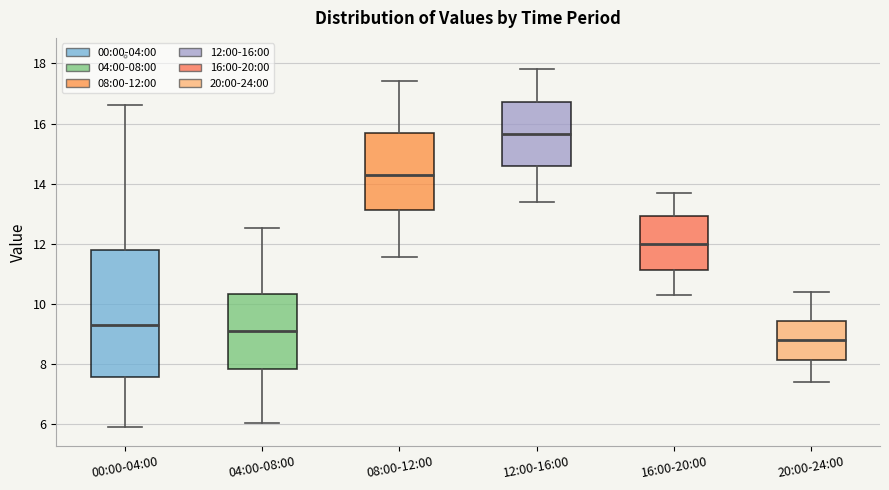

Reading left to right, read every box against the y-axis: the position of its median line, the range the box covers, and the ends of its whiskers. The values are not printed on the chart, so give them approximately, as read against the axis.

00:00-04:00: median 9.2, box 7.6 to 11.8, whiskers 6.0 to 16.6
04:00-08:00: median 9.2, box 7.8 to 10.4, whiskers 6.0 to 12.6
08:00-12:00: median 14.4, box 13.2 to 15.6, whiskers 11.6 to 17.4
12:00-16:00: median 15.6, box 14.6 to 16.8, whiskers 13.4 to 17.8
16:00-20:00: median 12.0, box 11.2 to 13.0, whiskers 10.4 to 13.8
20:00-24:00: median 8.8, box 8.2 to 9.4, whiskers 7.4 to 10.4